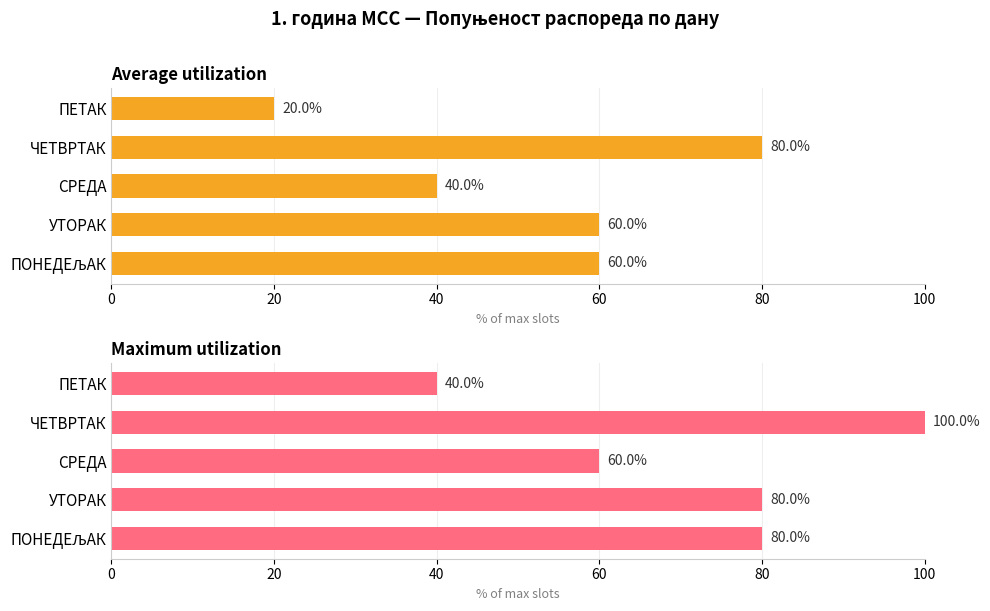

What is the difference between the maximum and minimum values in the Average utilization series?

60